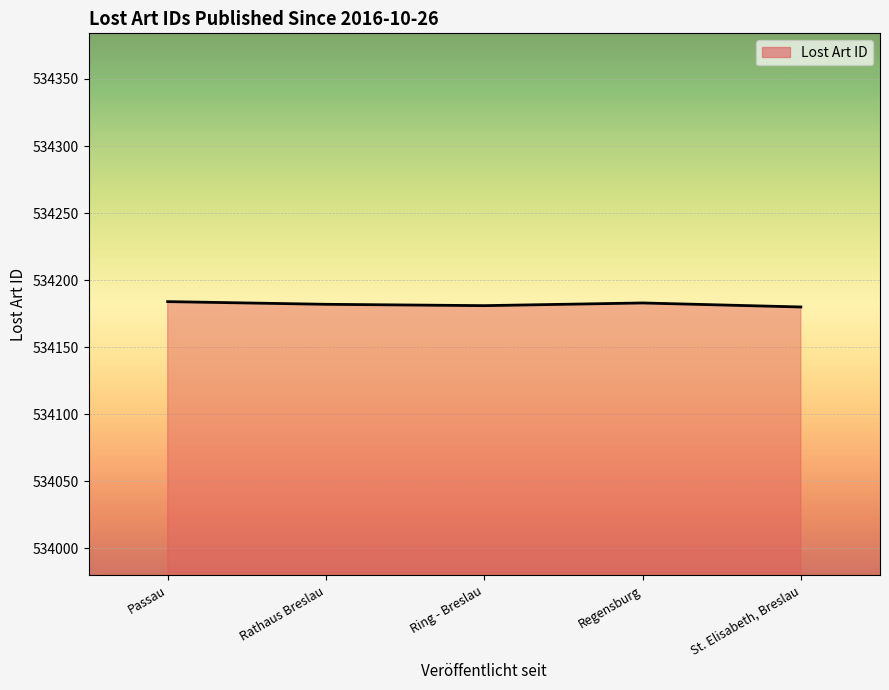

How many distinct data groups are displayed?

1